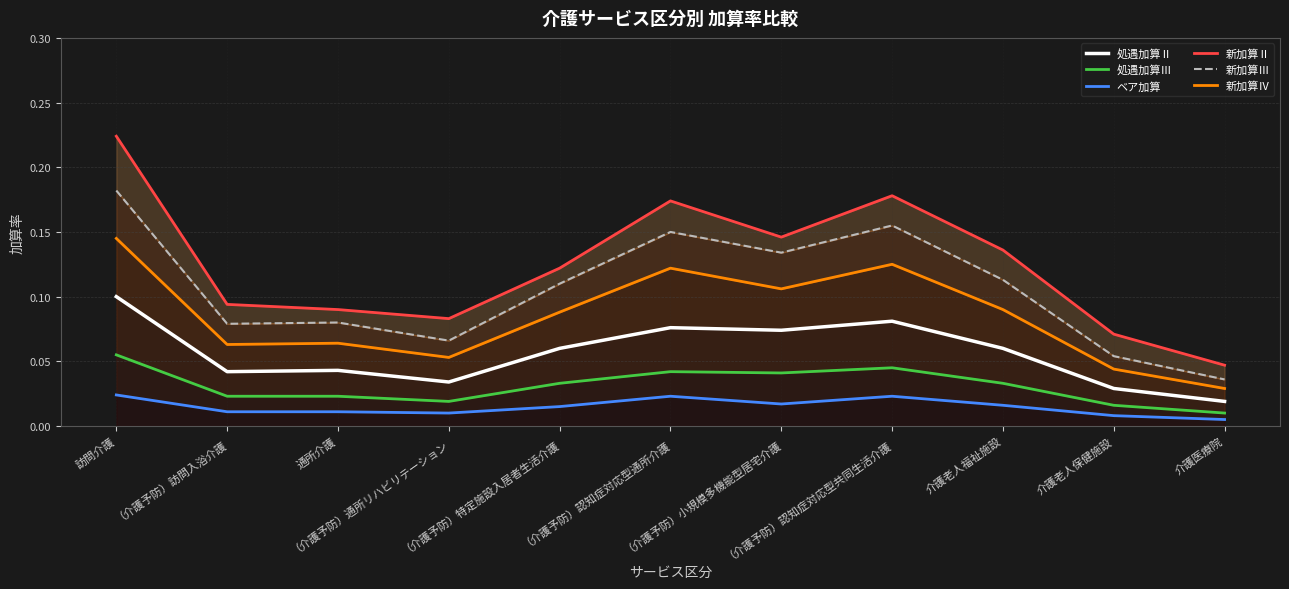

At which category is the sum across all series the highest?

訪問介護